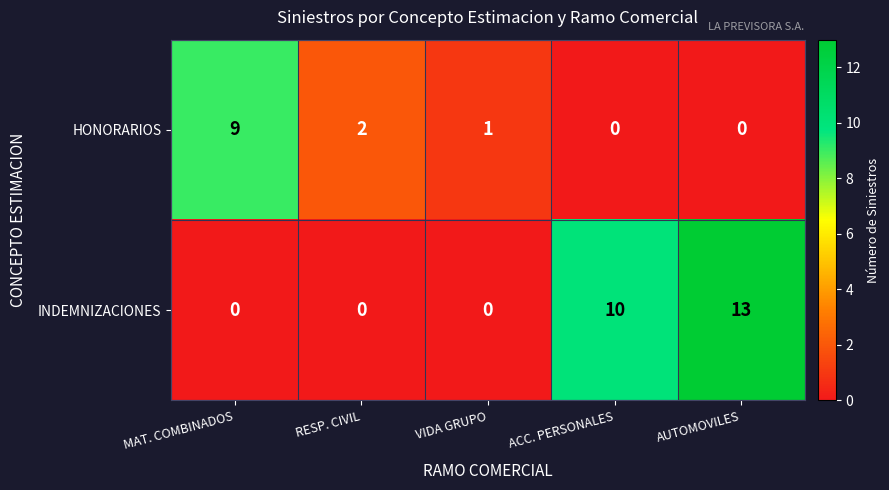

Count the number of categories in the chart.

5